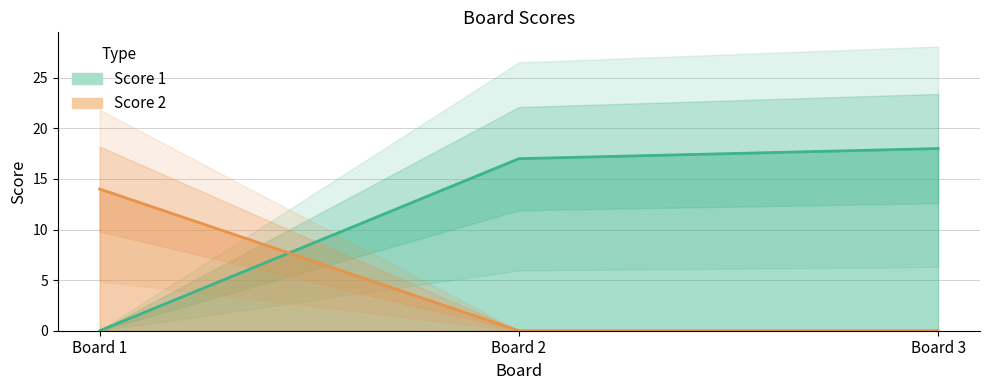

Rank the series at Board 1 from lowest to highest value.

Score 1, Score 2